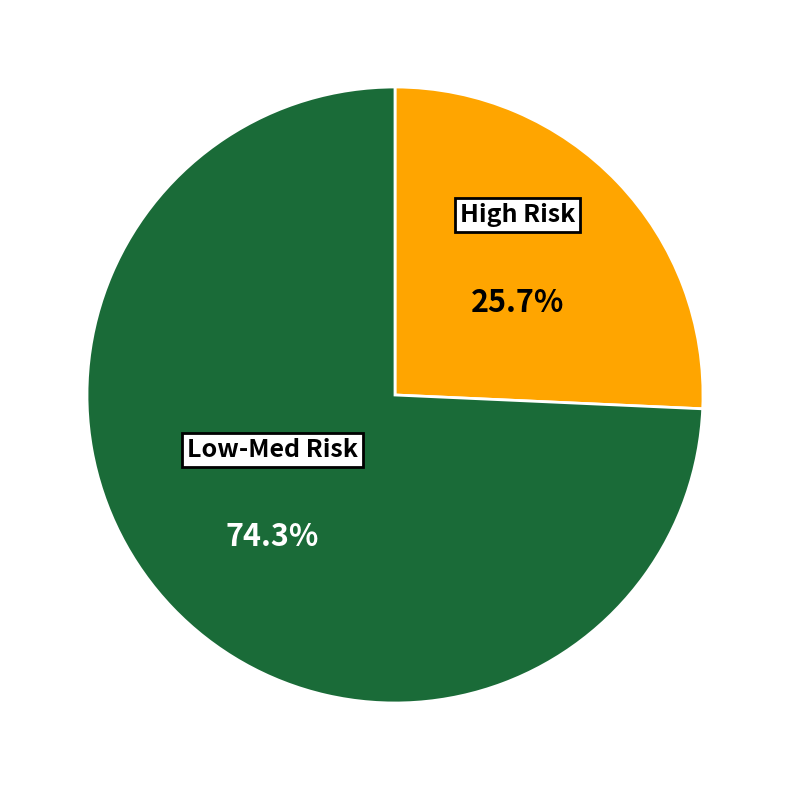

To the nearest percent, what is the difference between the largest and smallest slice percentages?

49%